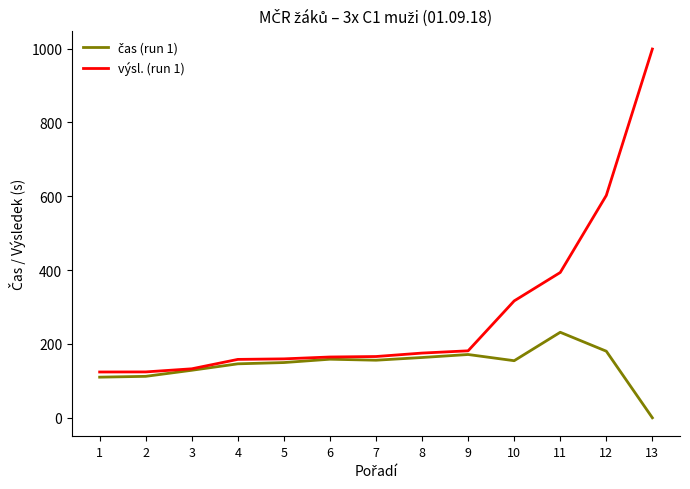

The výsl. (run 1) series shows 316.6 at 10. True or false?

True